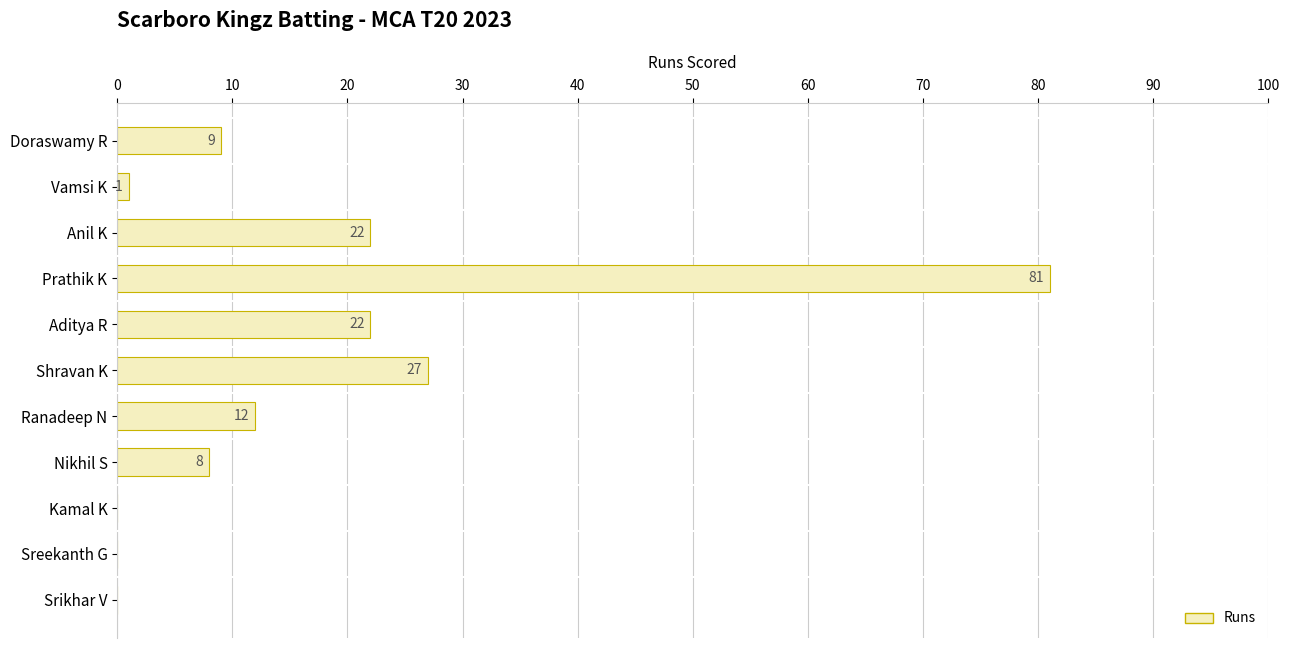

Reading top to bottom, list all the values displayed in this chart.

Doraswamy R=9	Vamsi K=1	Anil K=22	Prathik K=81	Aditya R=22	Shravan K=27	Ranadeep N=12	Nikhil S=8	Kamal K=0	Sreekanth G=0	Srikhar V=0